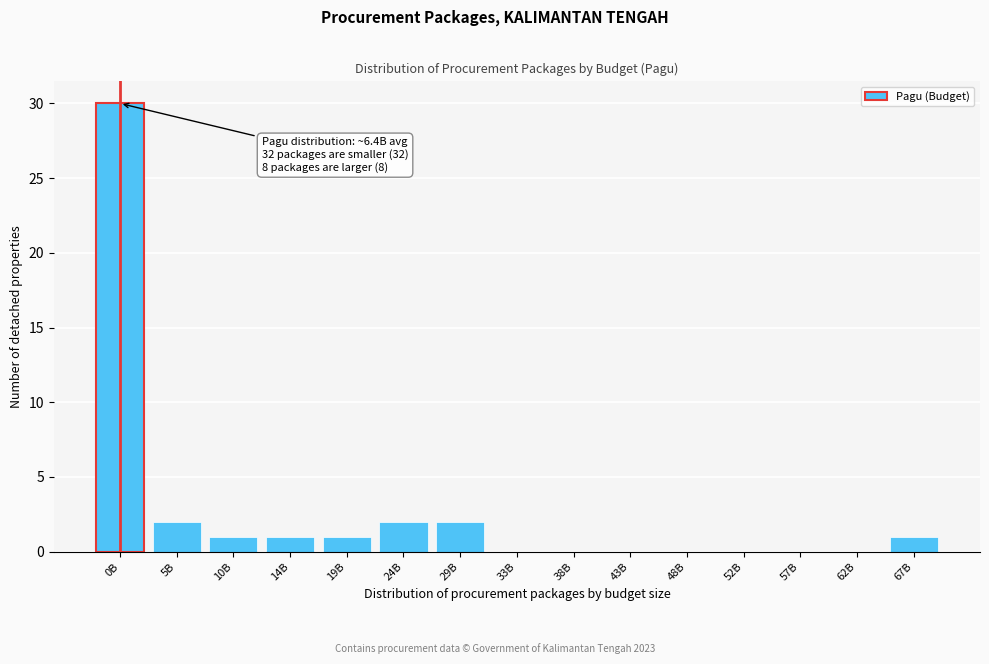

Reading left to right, transcribe all the data shown in this chart.

0B=30	5B=2	10B=1	14B=1	19B=1	24B=2	29B=2	33B=0	38B=0	43B=0	48B=0	52B=0	57B=0	62B=0	67B=1